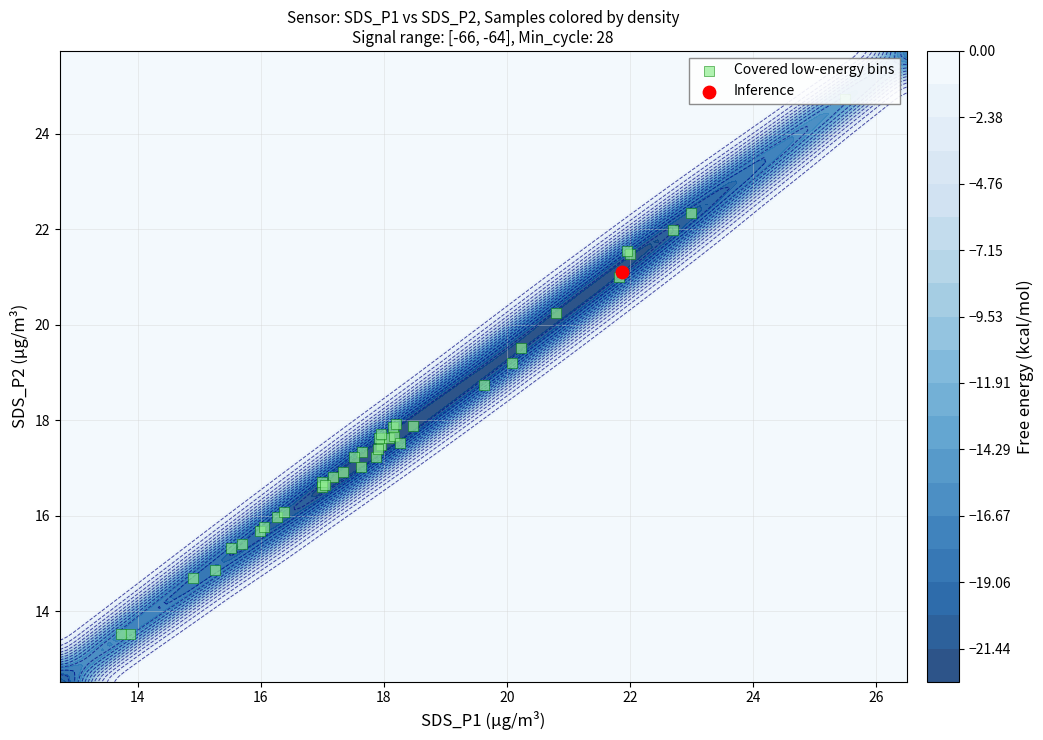

The chart shows a value of 23.4 at 24. True or false?

False